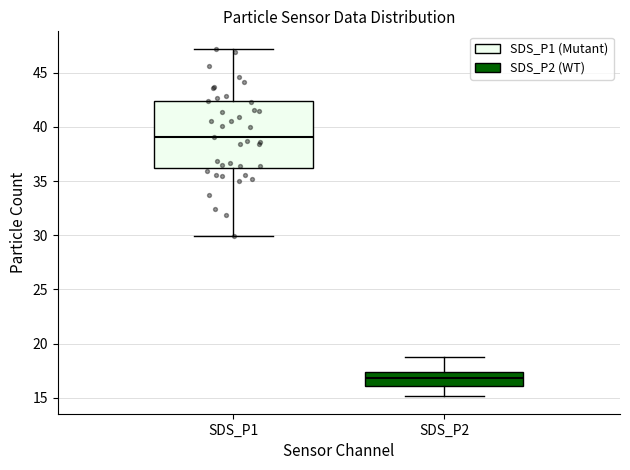

Reading left to right, transcribe this box plot: for each box, give where its median line is, the range the box spans, and where its two whiskers end, as read against the y-axis. The values are not printed on the chart, so give them approximately, as read against the axis.

SDS_P1: median 39.0, box 36.0 to 42.5, whiskers 30.0 to 47.0
SDS_P2: median 17.0, box 16.0 to 17.5, whiskers 15.0 to 19.0